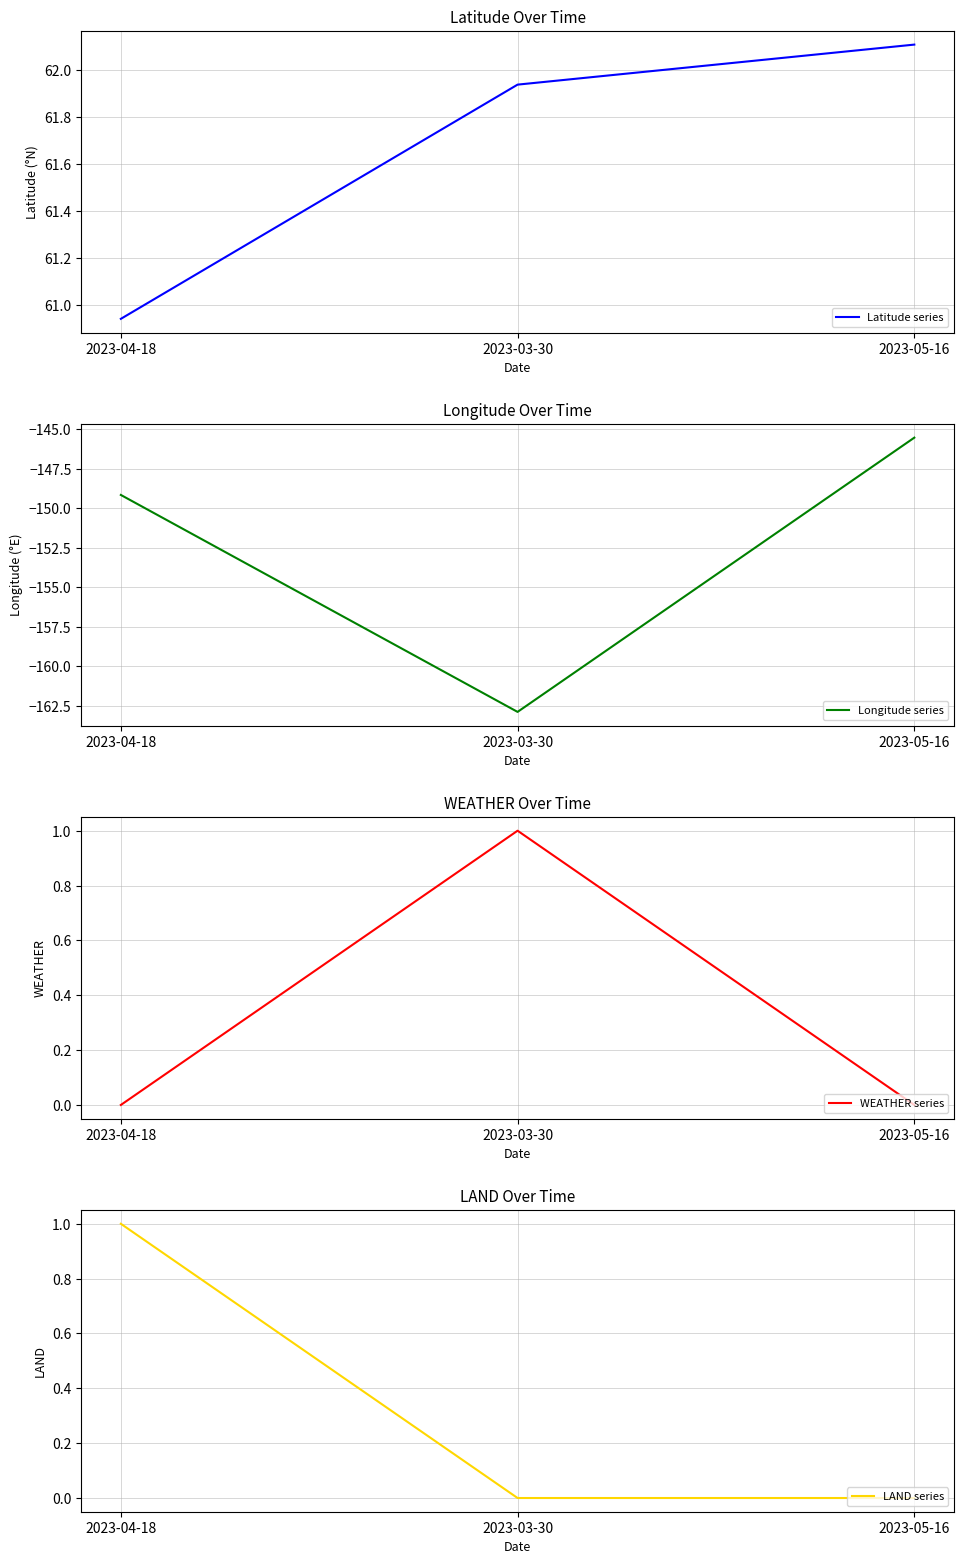

Which series has the widest spread of values?

Longitude series